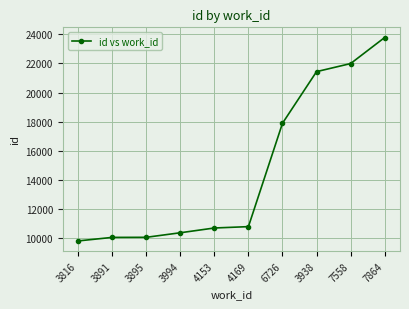

What is the label of the 10th point from the left?

7864